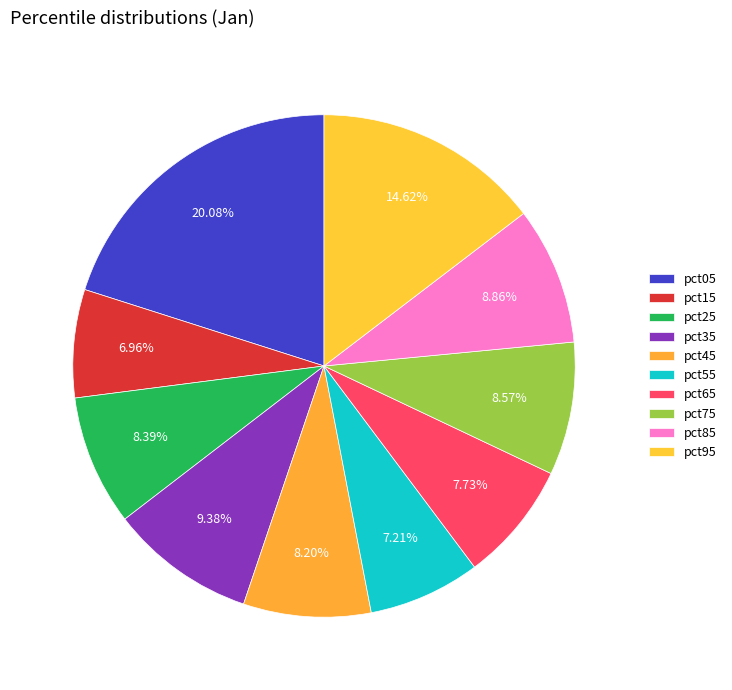

Is there any slice that represents more than half of the pie?

No